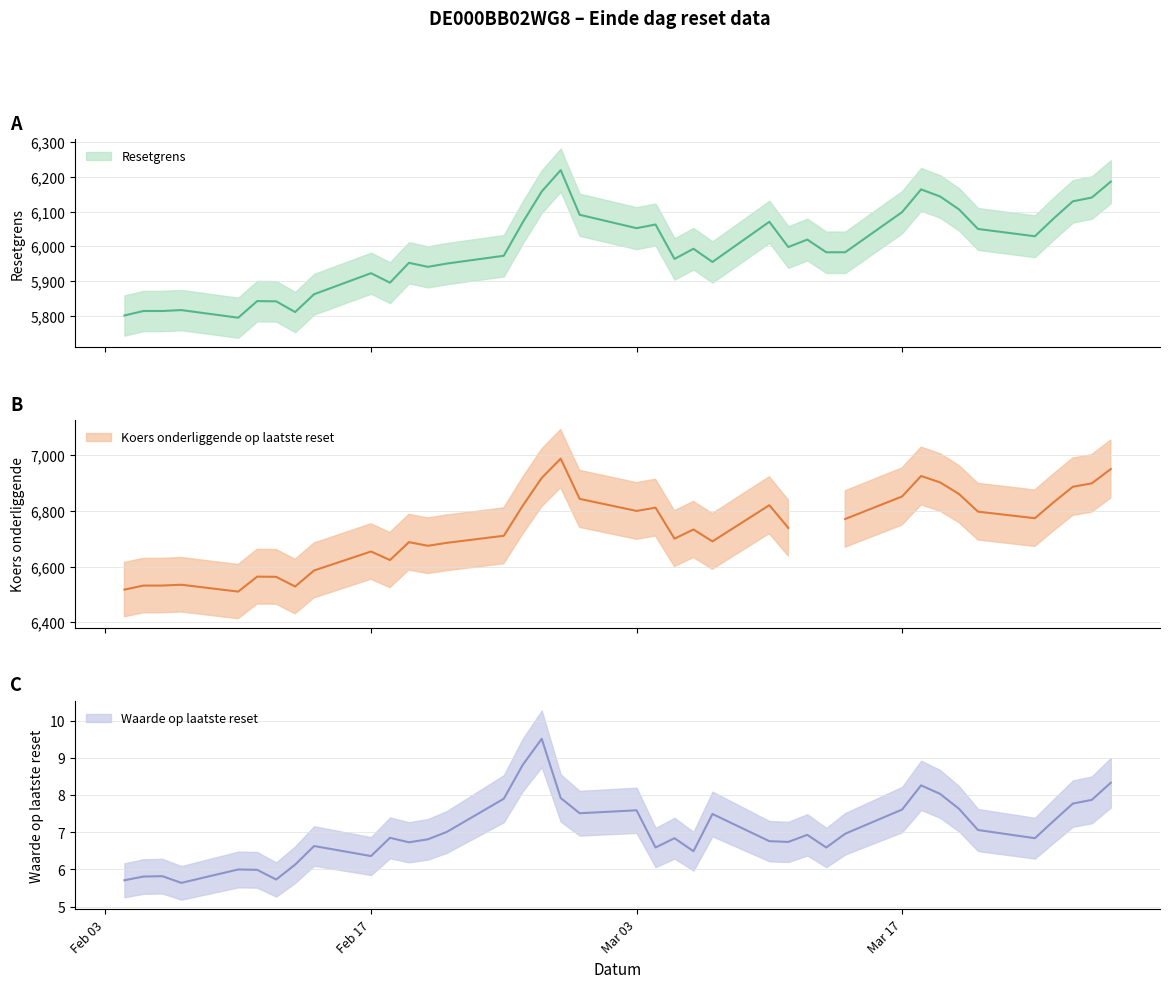

How many values in the Resetgrens series are below 5992?

19